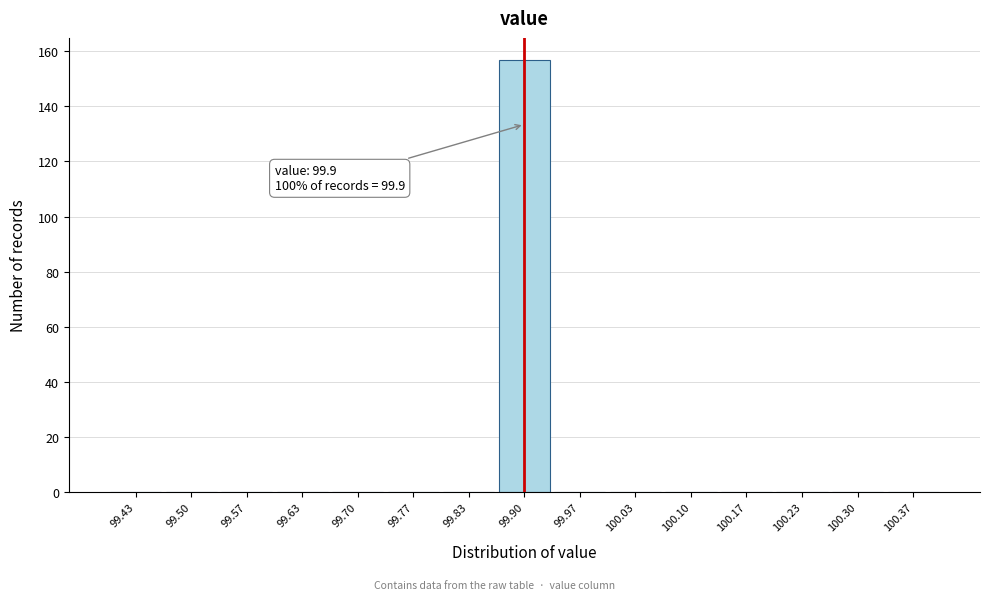

Which range on the x-axis has the tallest bar?

99.87 to 99.93